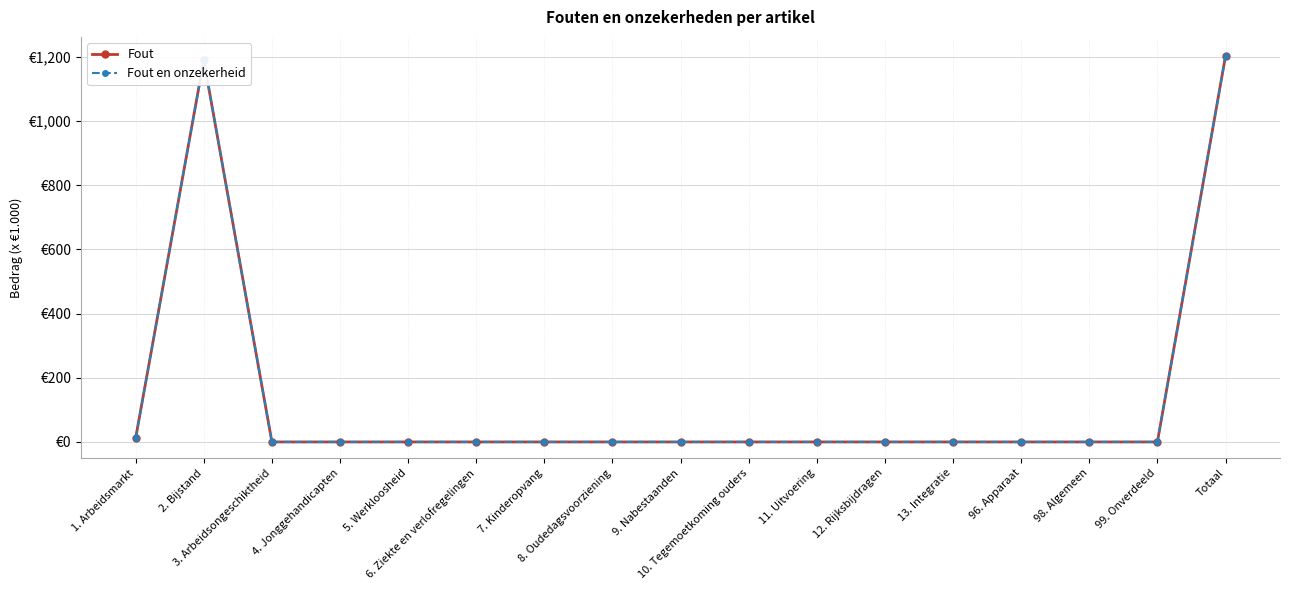

How many distinct data groups are displayed?

2